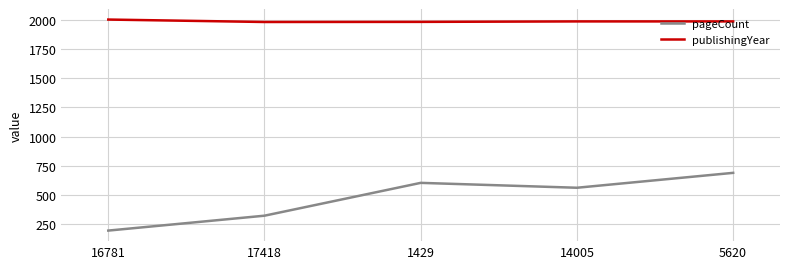

What is the approximate value of pageCount at 5620?

688